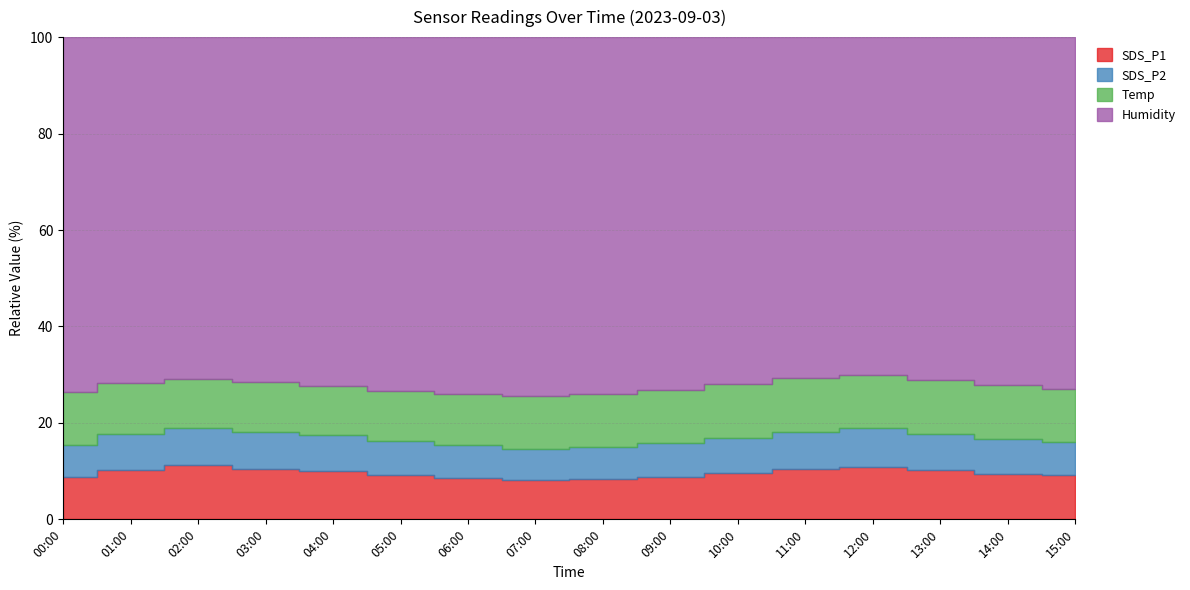

True or false: SDS_P1 and SDS_P2 intersect in this chart.

False